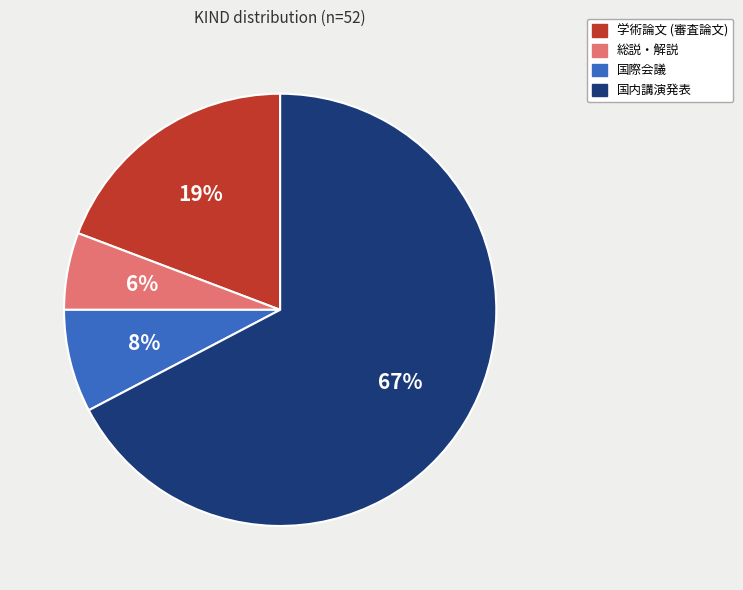

Do 学術論文 (審査論文) and 総説・解説 together represent more than half of the pie?

No